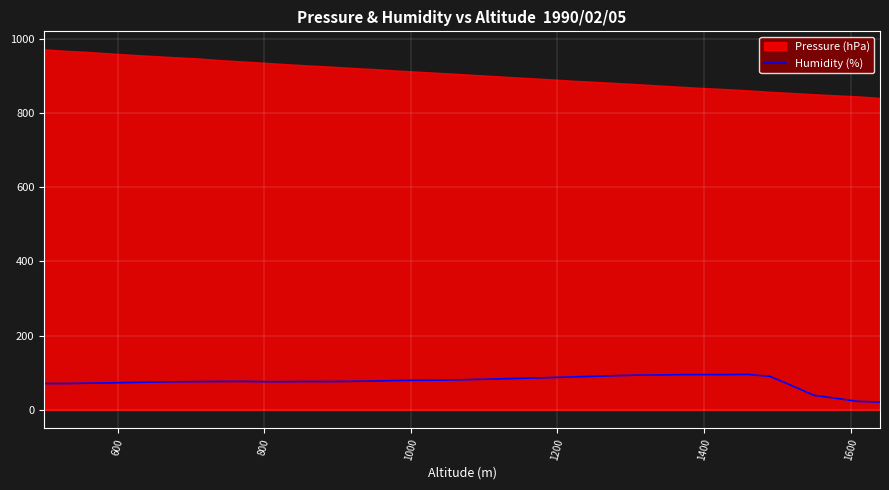

How many values exceed 77?

19